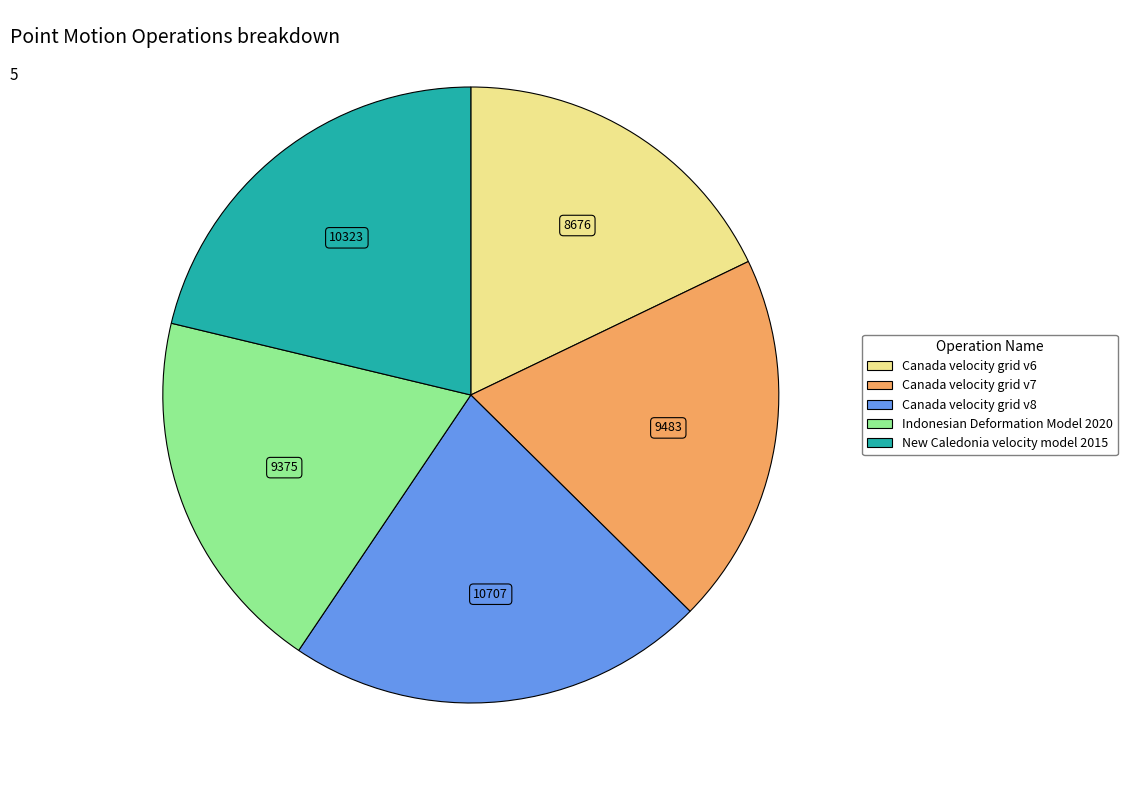

Which has a higher value, Canada velocity grid v8 or Canada velocity grid v6?

Canada velocity grid v8